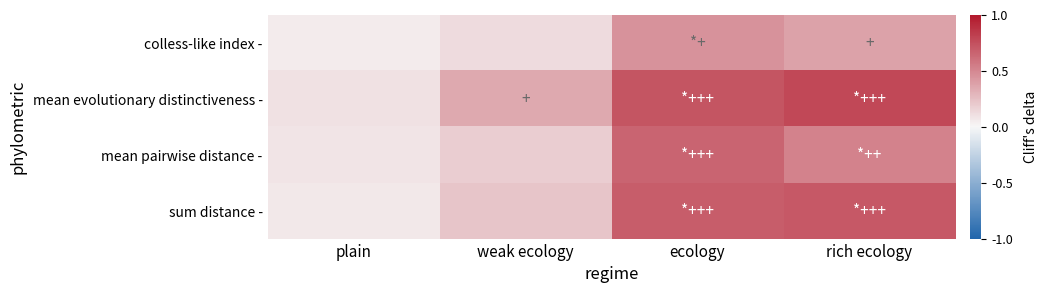

Reading left to right, what are all the values shown in this chart?

colless-like index -: plain=0.1	weak ecology=0.1	ecology=0.5	rich ecology=0.4
mean evolutionary distinctiveness -: plain=0.1	weak ecology=0.3	ecology=0.7	rich ecology=0.8
mean pairwise distance -: plain=0.1	weak ecology=0.2	ecology=0.7	rich ecology=0.5
sum distance -: plain=0.1	weak ecology=0.2	ecology=0.7	rich ecology=0.7